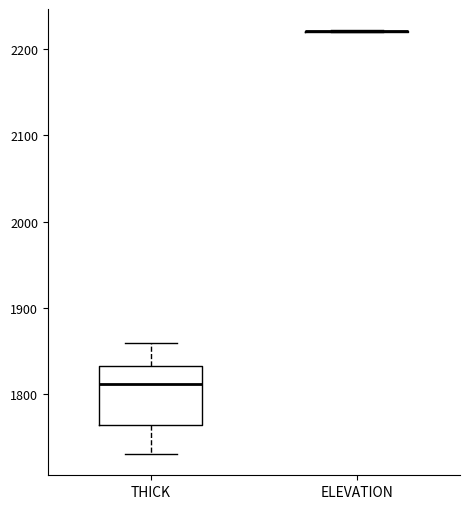

Reading left to right, transcribe this box plot: for each box, give where its median line is, the range the box spans, and where its two whiskers end, as read against the y-axis. The values are not printed on the chart, so give them approximately, as read against the axis.

THICK: median 1810, box 1770 to 1830, whiskers 1730 to 1860
ELEVATION: box collapsed to a line at 2220, whiskers 2220 to 2220